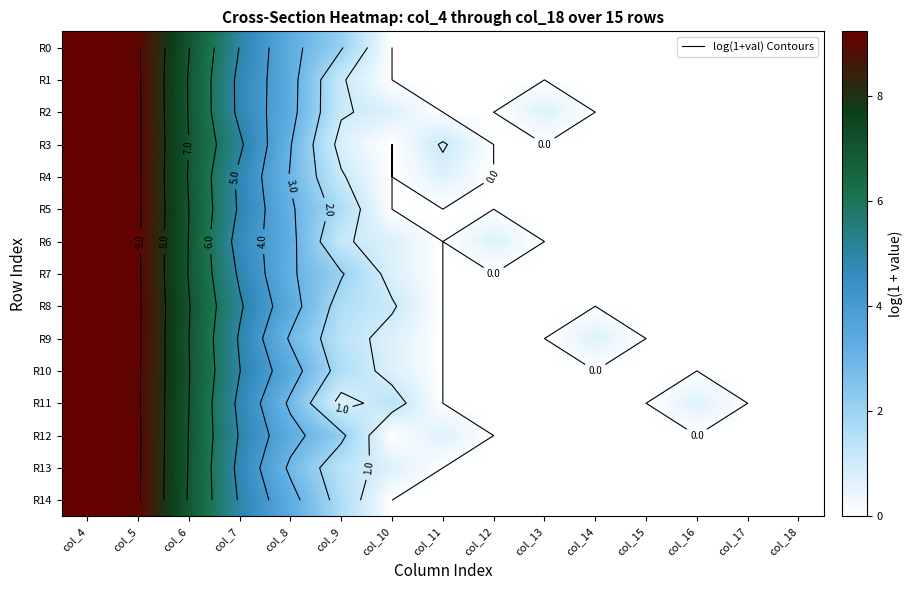

At which label is R13 closest to 4?

col_7